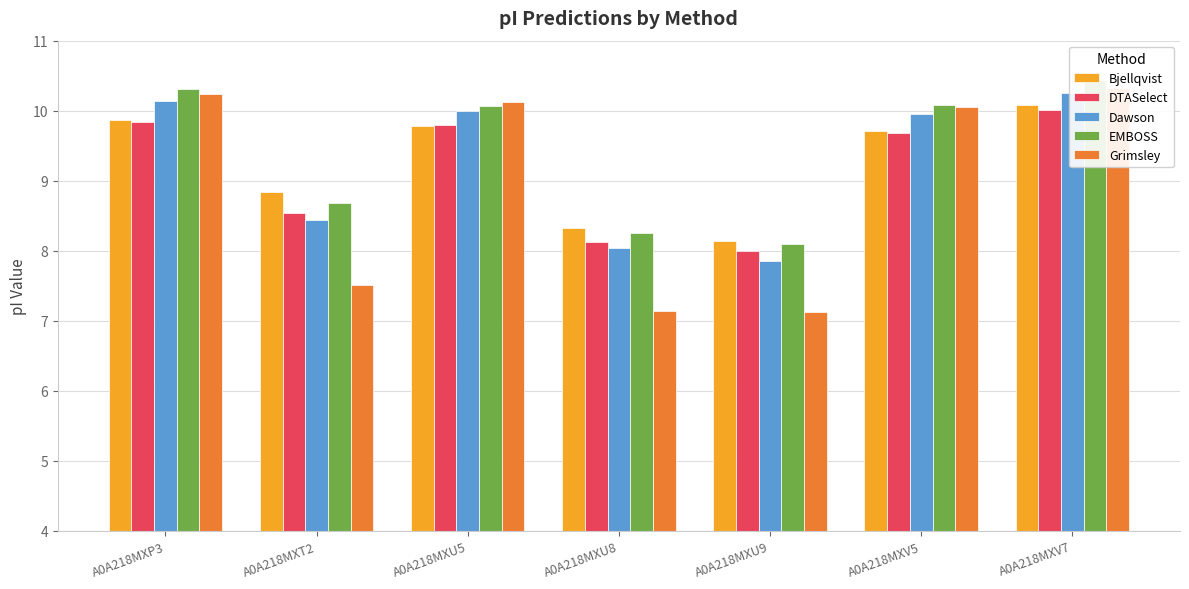

What is the total value across all series at A0A218MXT2?

42.0